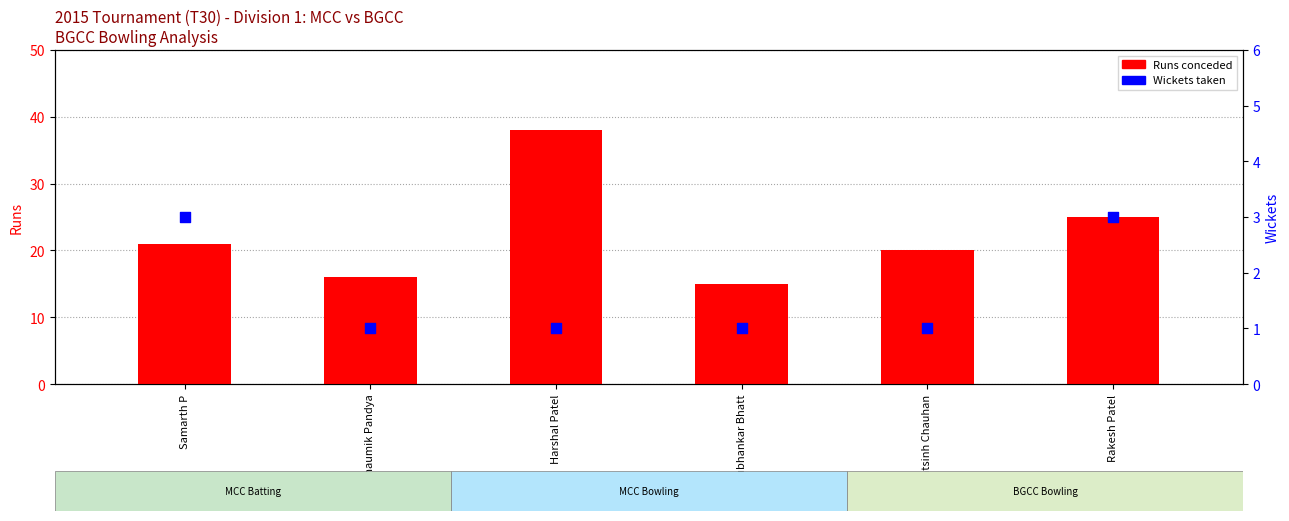

Is the value of Runs conceded at Bhaumik Pandya greater than the value of Wickets at Samarth P?

Yes